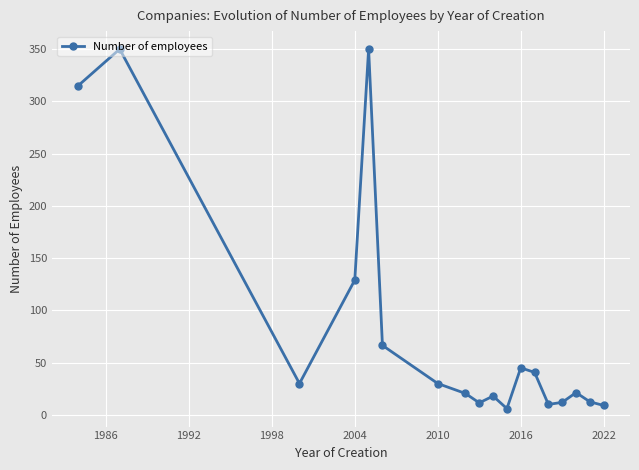

What is the sum of all values?

1477.0